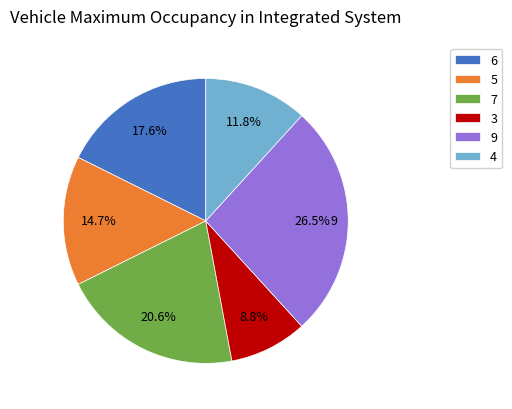

What percentage is NOT represented by 7?

79.4%